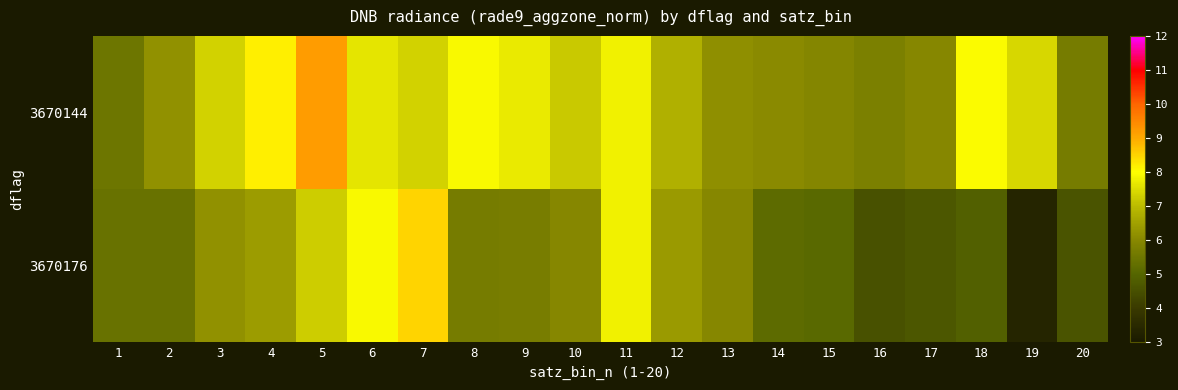

What is the total value across all series at 2?

11.6